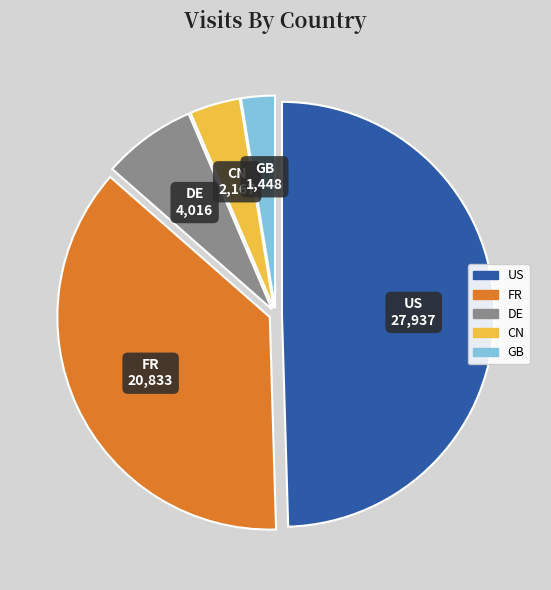

Is the sum of DE and US greater than half?

Yes